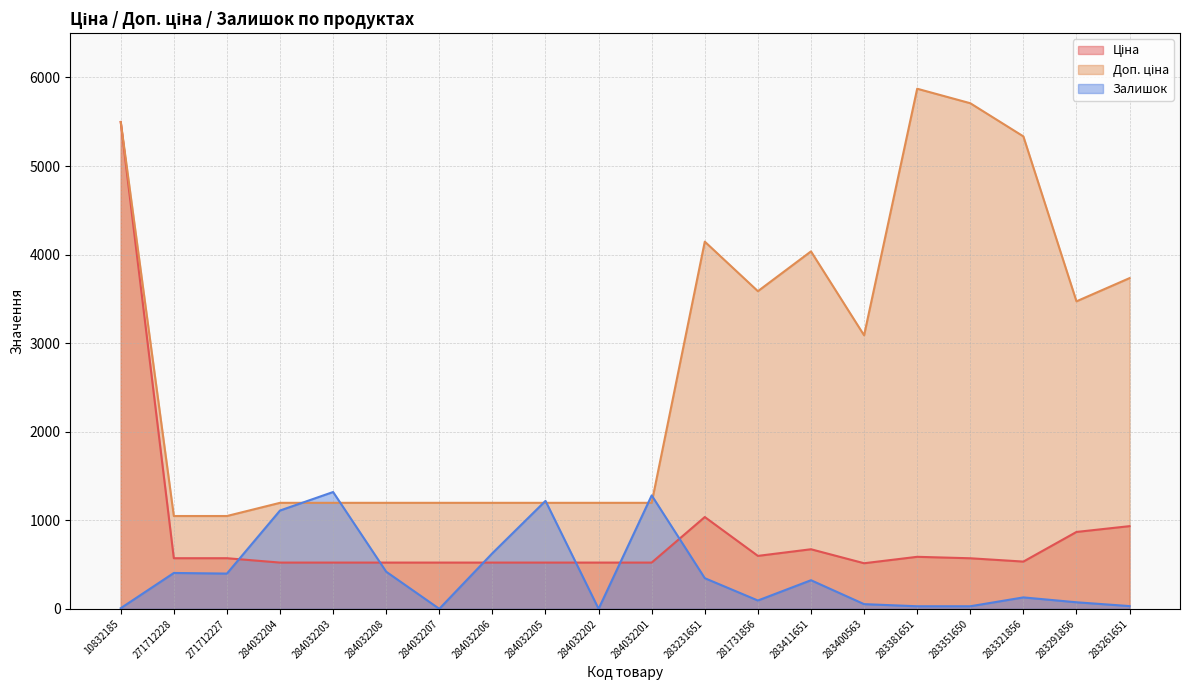

What are all the series names shown in the legend?

Ціна, Доп. ціна, Залишок